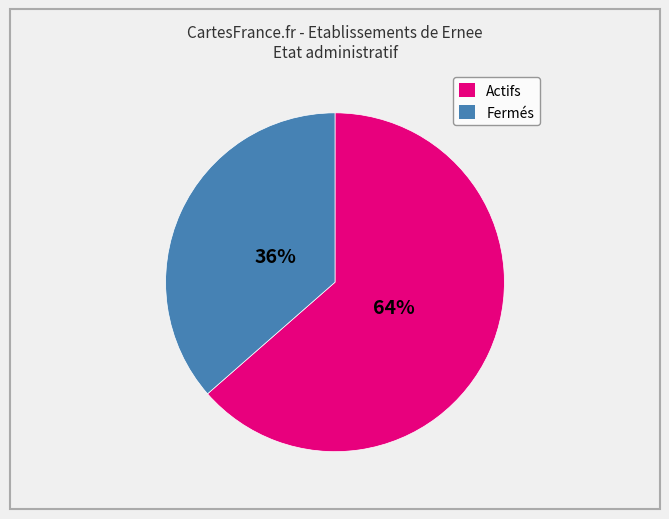

To the nearest percent, what is the average slice percentage?

50%